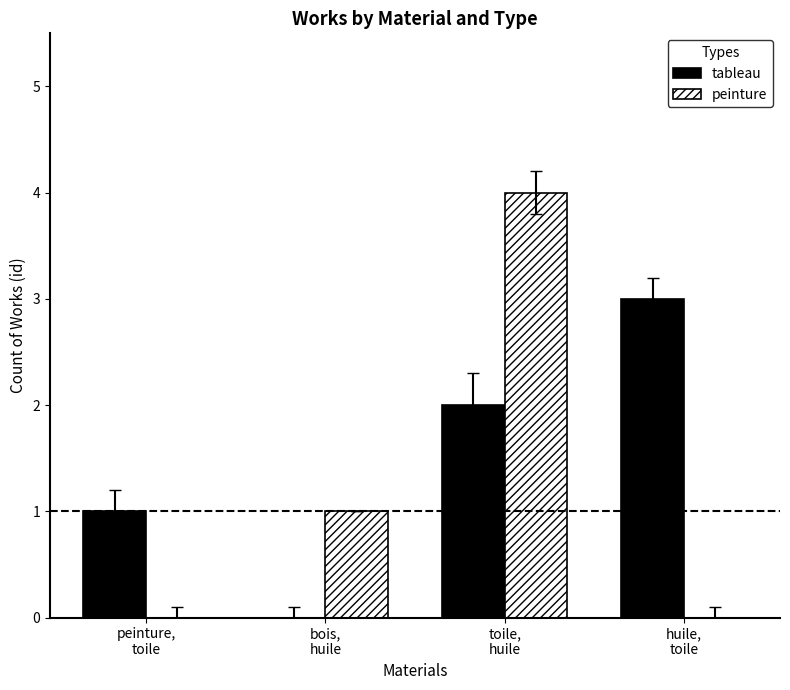

Which series has the largest total across all categories?

tableau